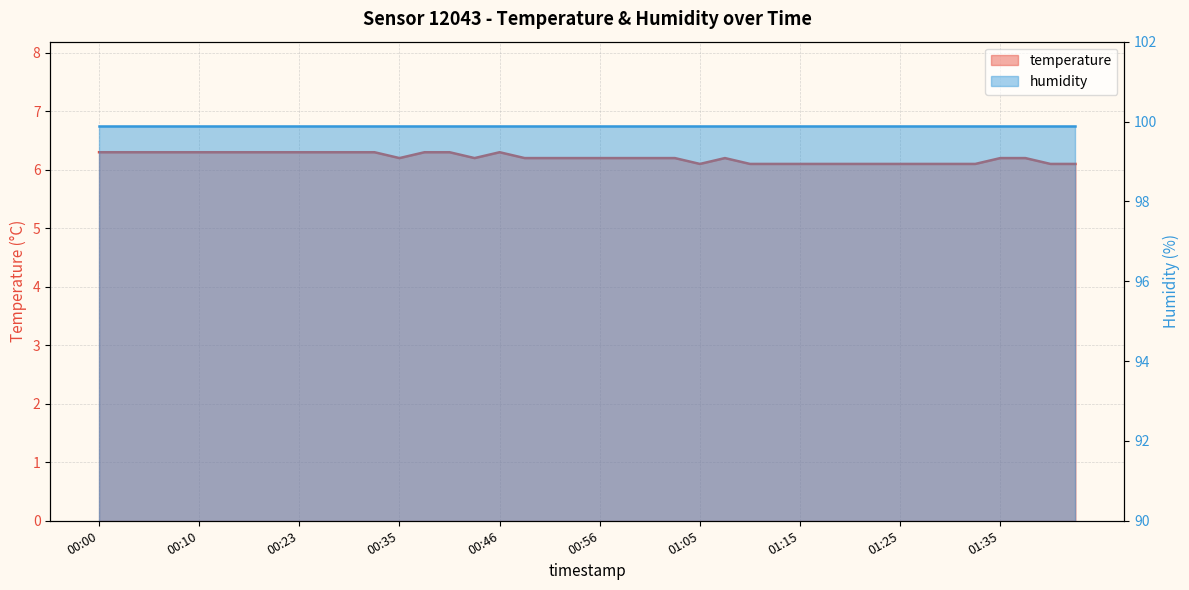

The chart shows a value of 6.2 at 00:58. True or false?

True